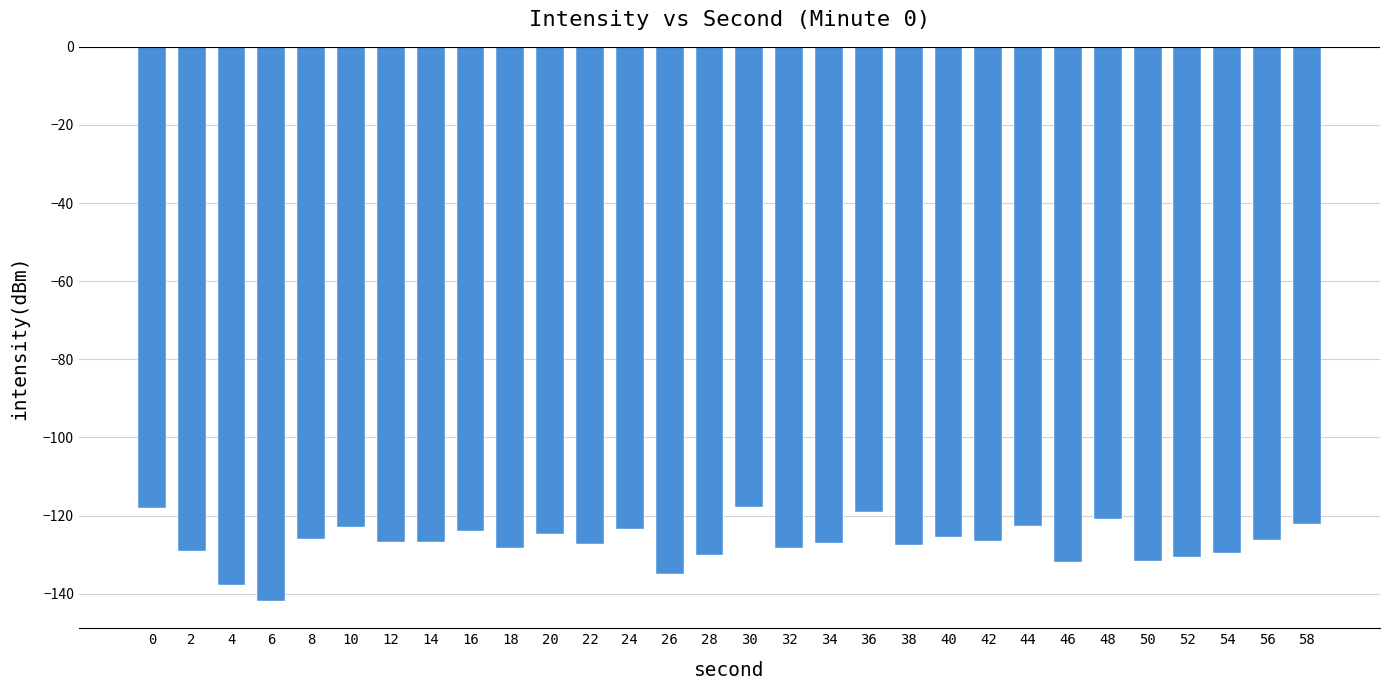

What is the average value?

-127.0